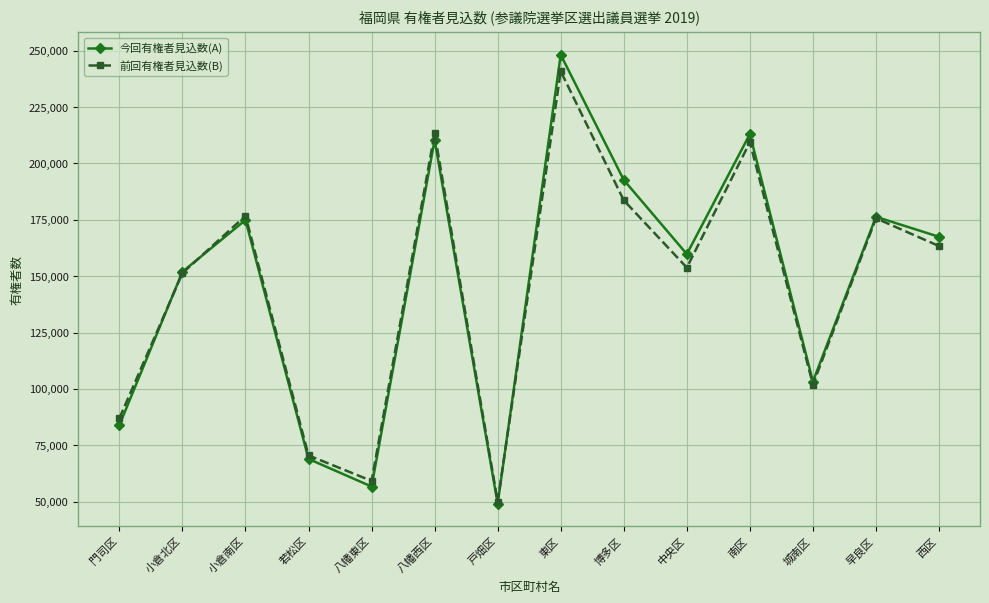

Between 小倉南区 and 西区, which series saw the biggest shift?

前回有権者見込数(B)